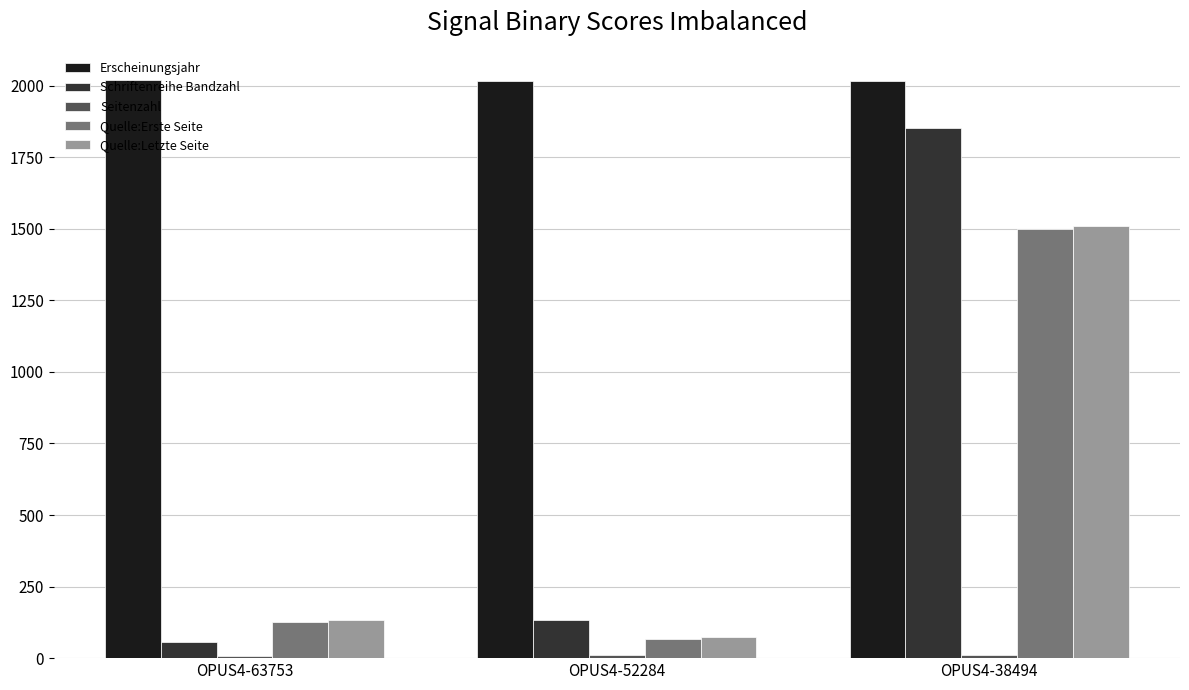

What is the value of the Erscheinungsjahr bar at the 1st from the left?

2021